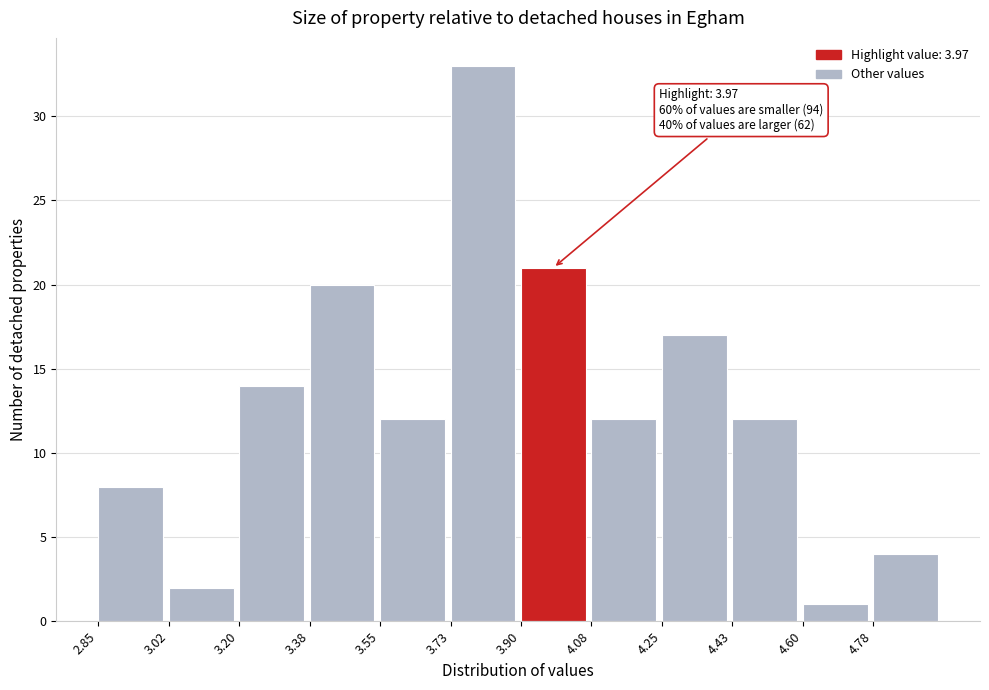

Which range on the x-axis has the tallest bar?

3.725 to 3.900